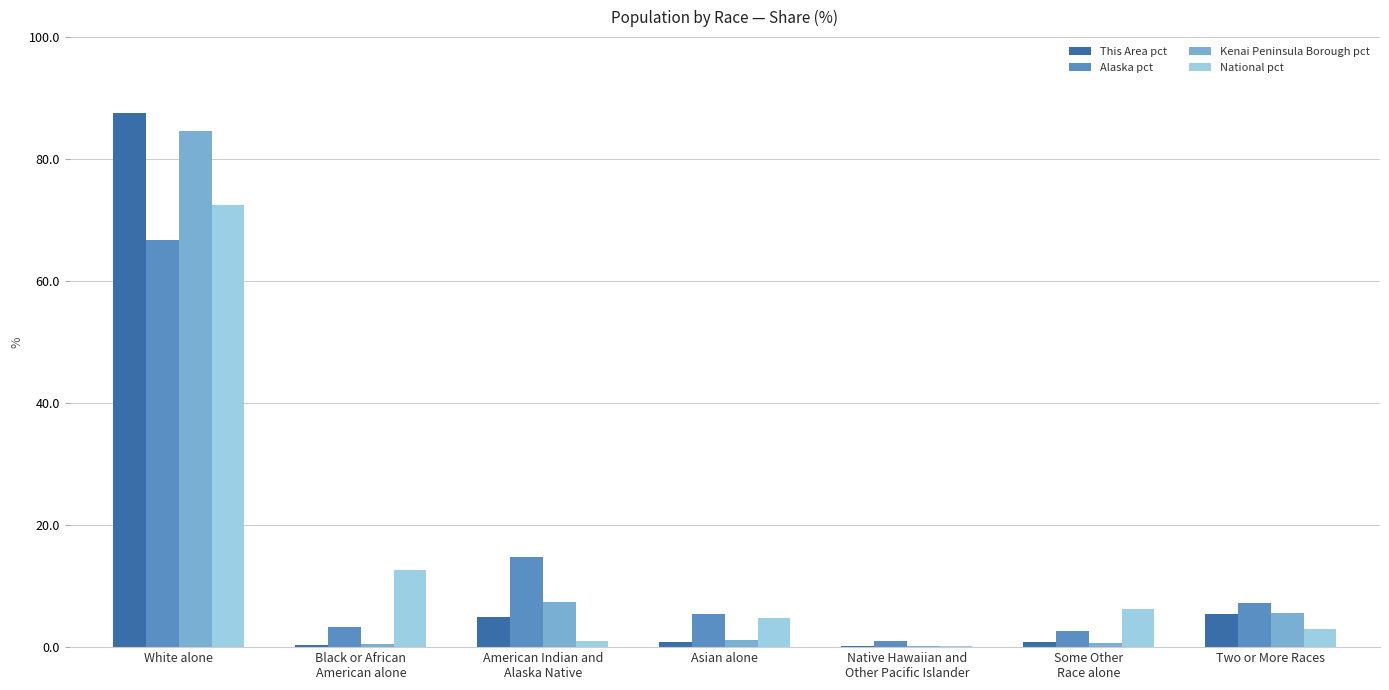

How many groups of bars are there?

7